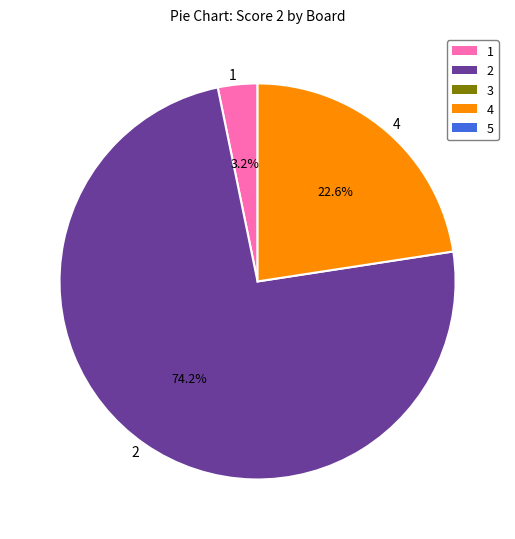

Do 4 and 2 together represent more than half of the pie?

Yes